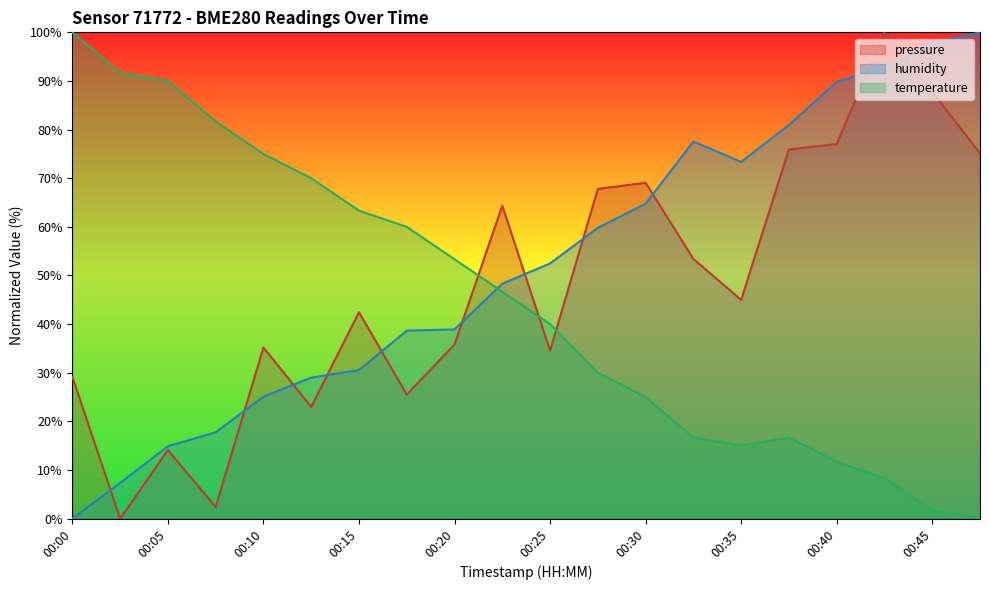

At which category is the sum across all series the highest?

00:42